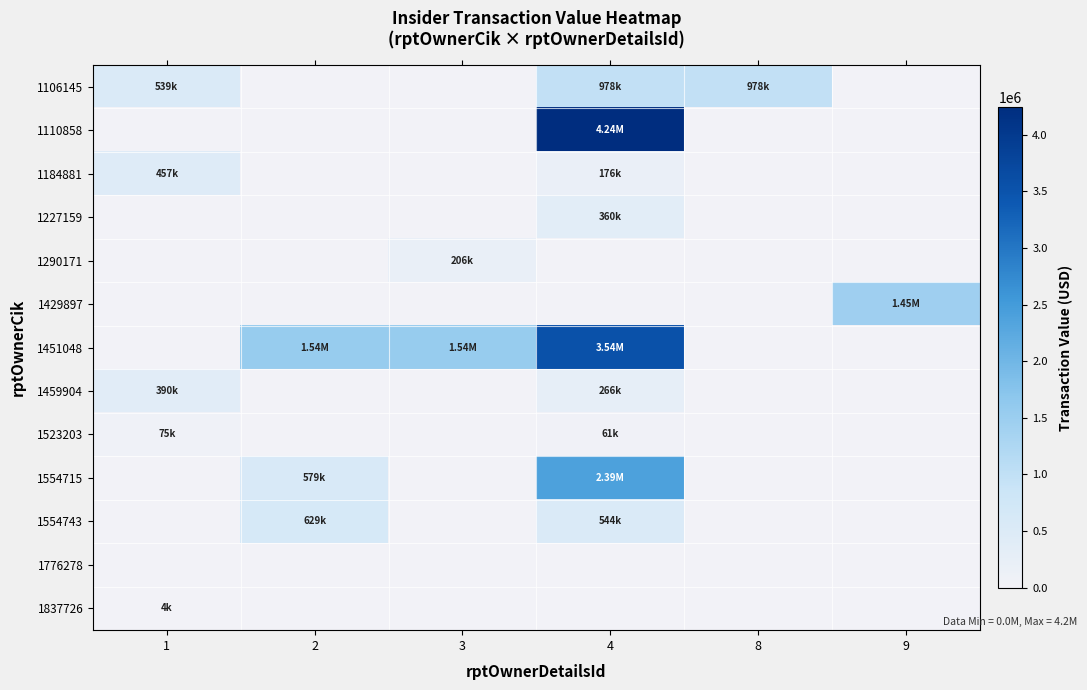

Which series changed the most between 3 and 8?

1451048